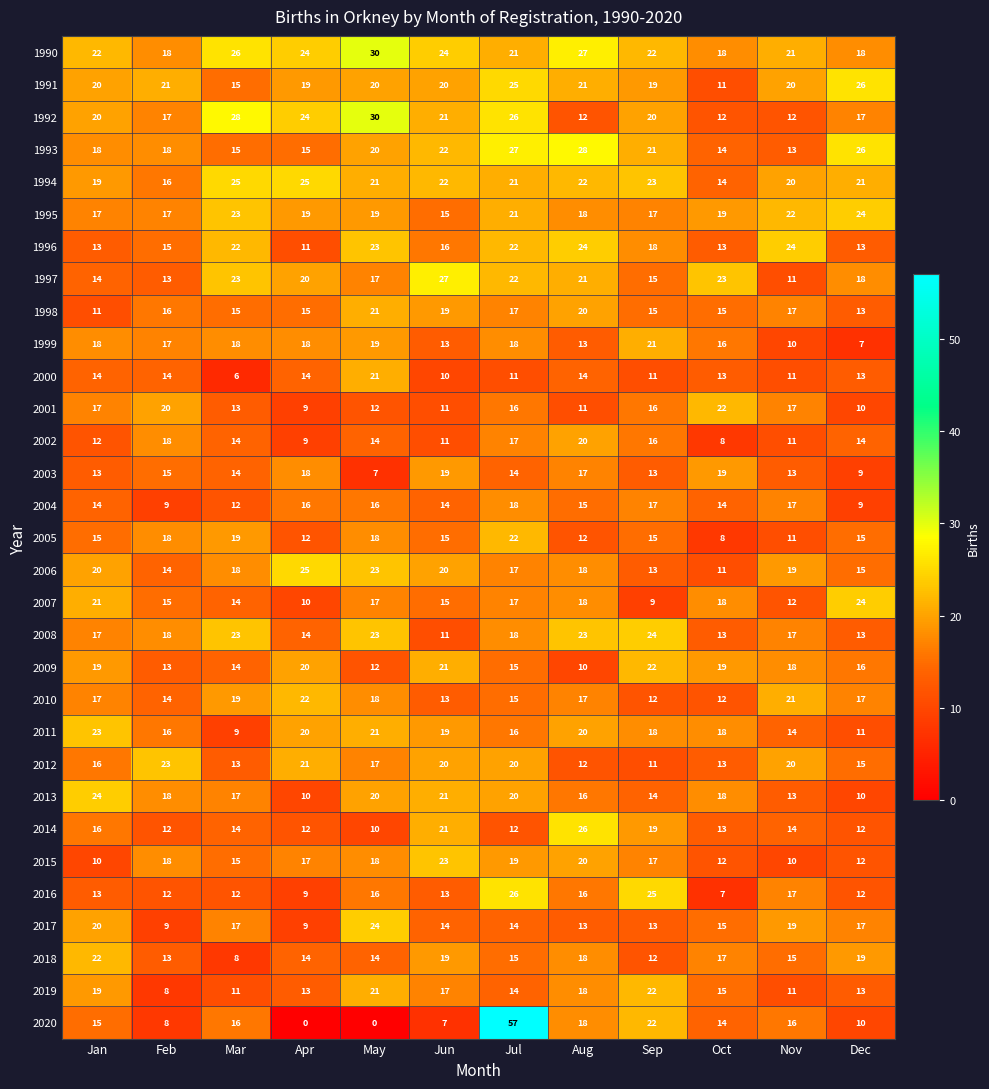

Which series has the widest spread of values?

2020